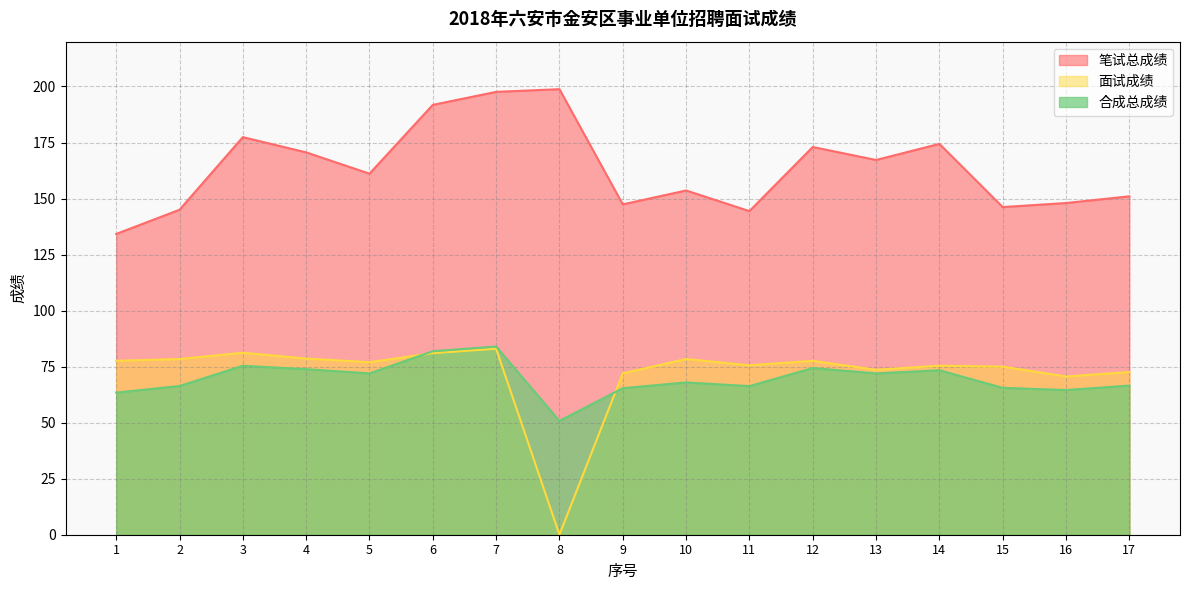

What is the value of the 合成总成绩 point at the 17th from the left?

66.5